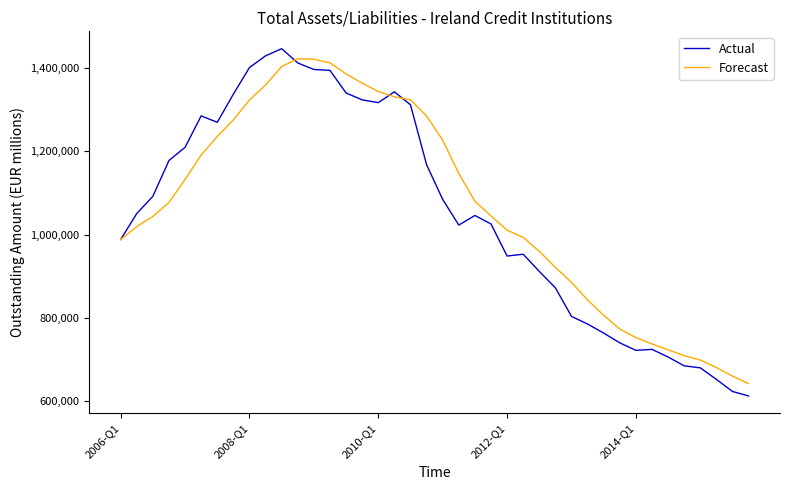

List the series in order of their overall mean, highest first.

Forecast, Actual